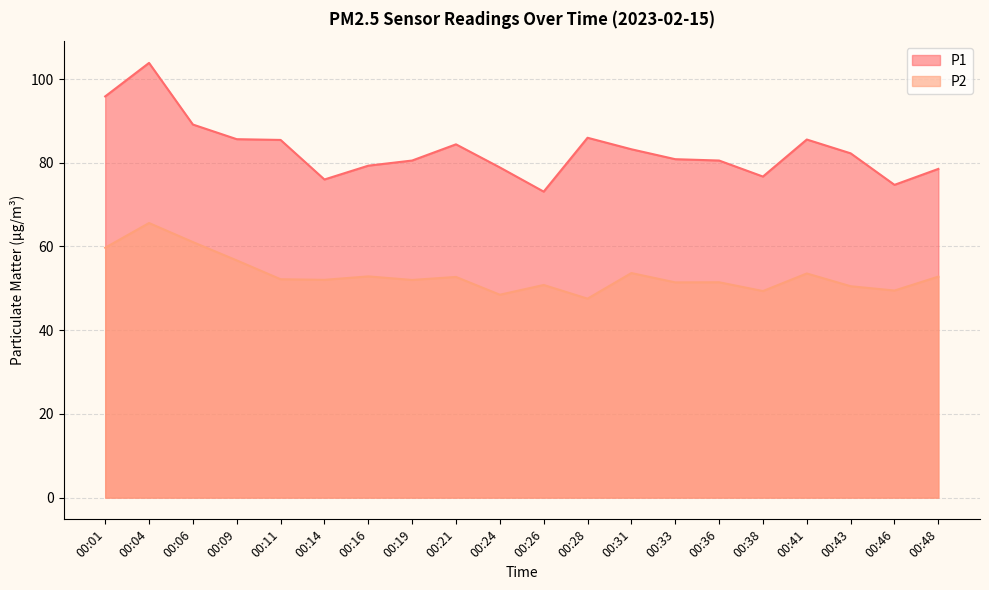

Where is the first local minimum for P2?

00:14